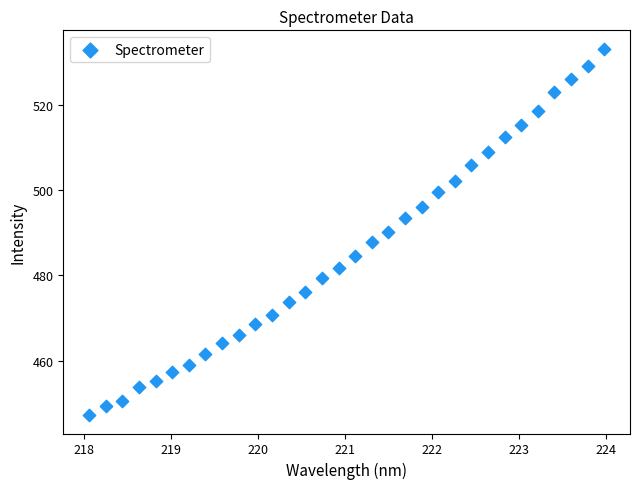

What is the range of Y values (max minus min)?

86.0